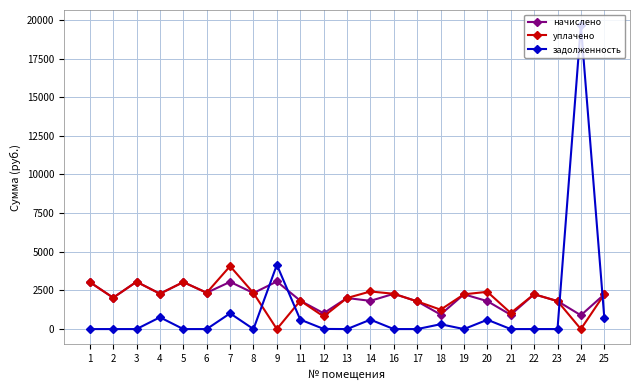

True or false: начислено has a value of 1825.1 at 14.

True